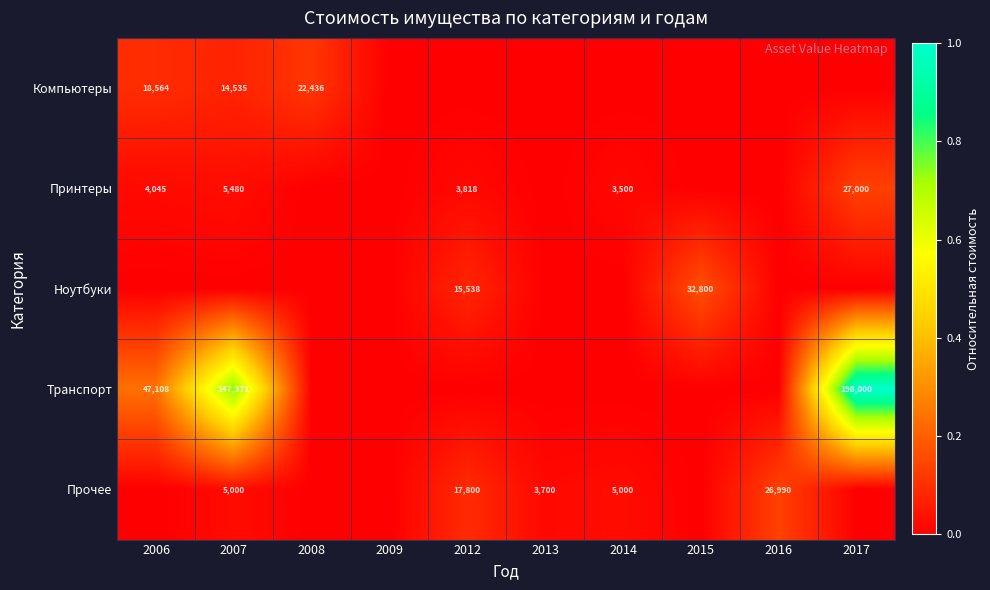

Is it true that Транспорт equals 198000 at 2017?

True